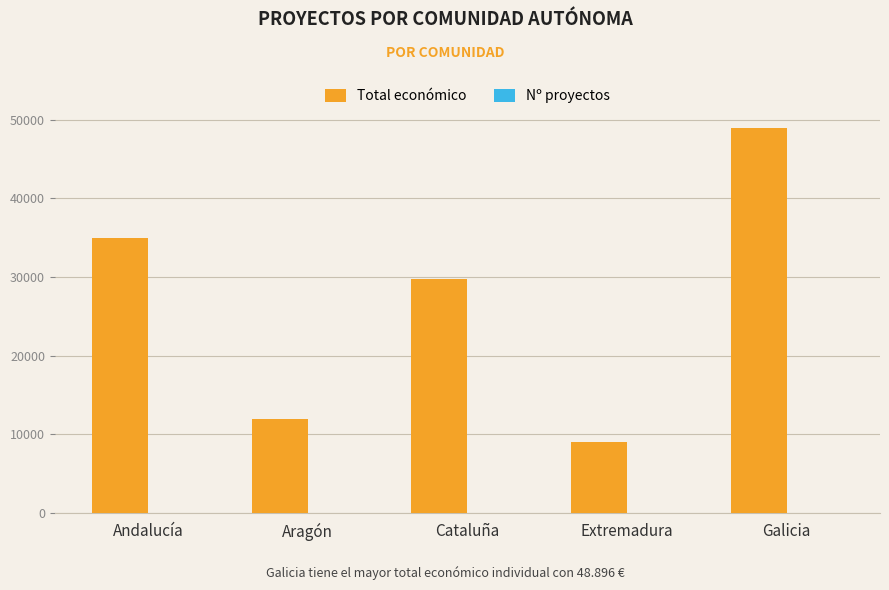

Which series has the largest total across all categories?

Total económico